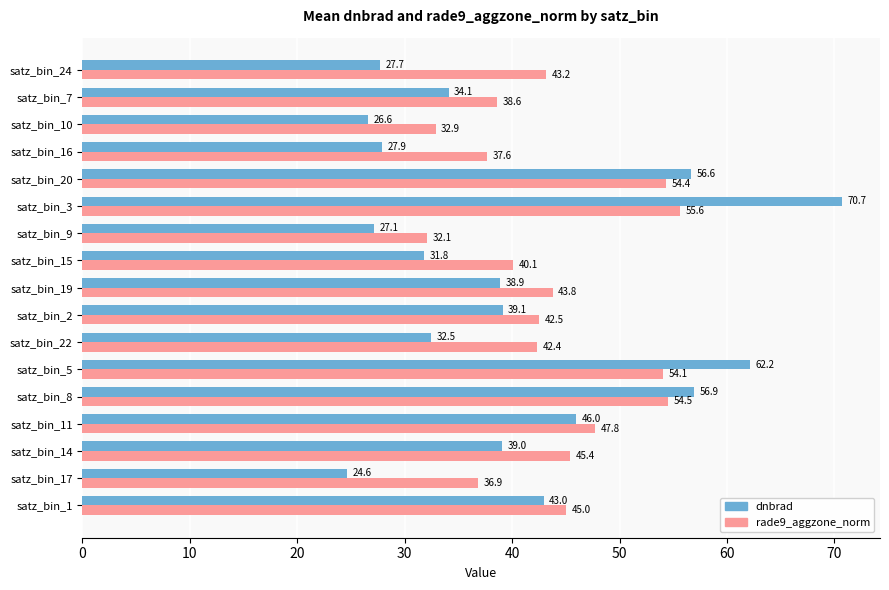

Which series has the widest spread of values?

dnbrad